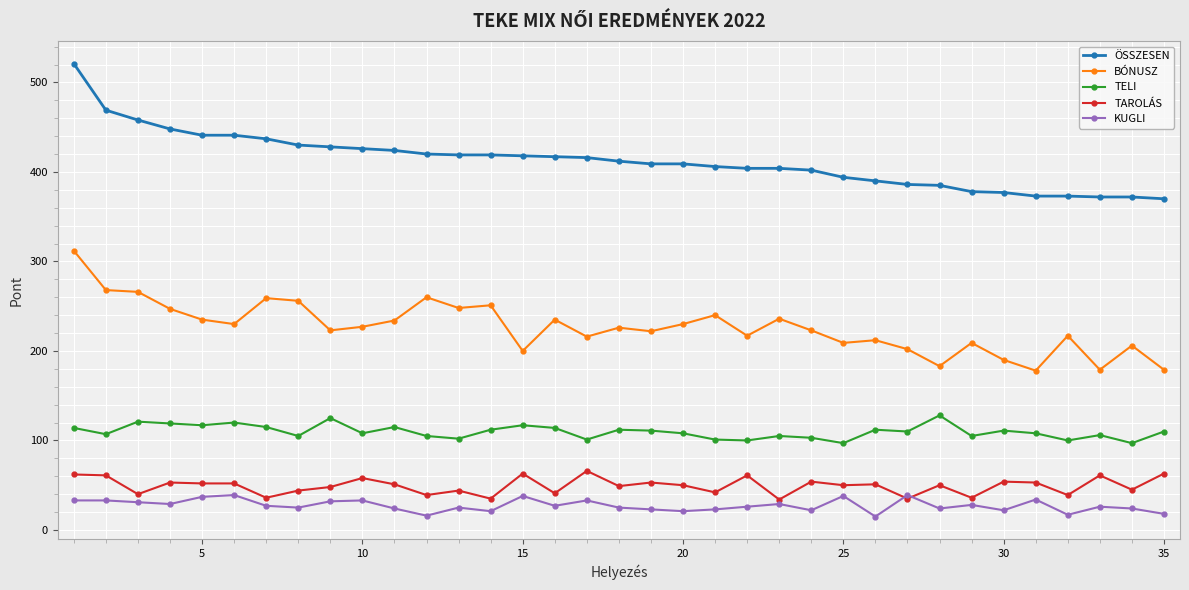

Rank the series by their maximum value, from lowest to highest.

KUGLI, TAROLÁS, TELI, BÓNUSZ, ÖSSZESEN